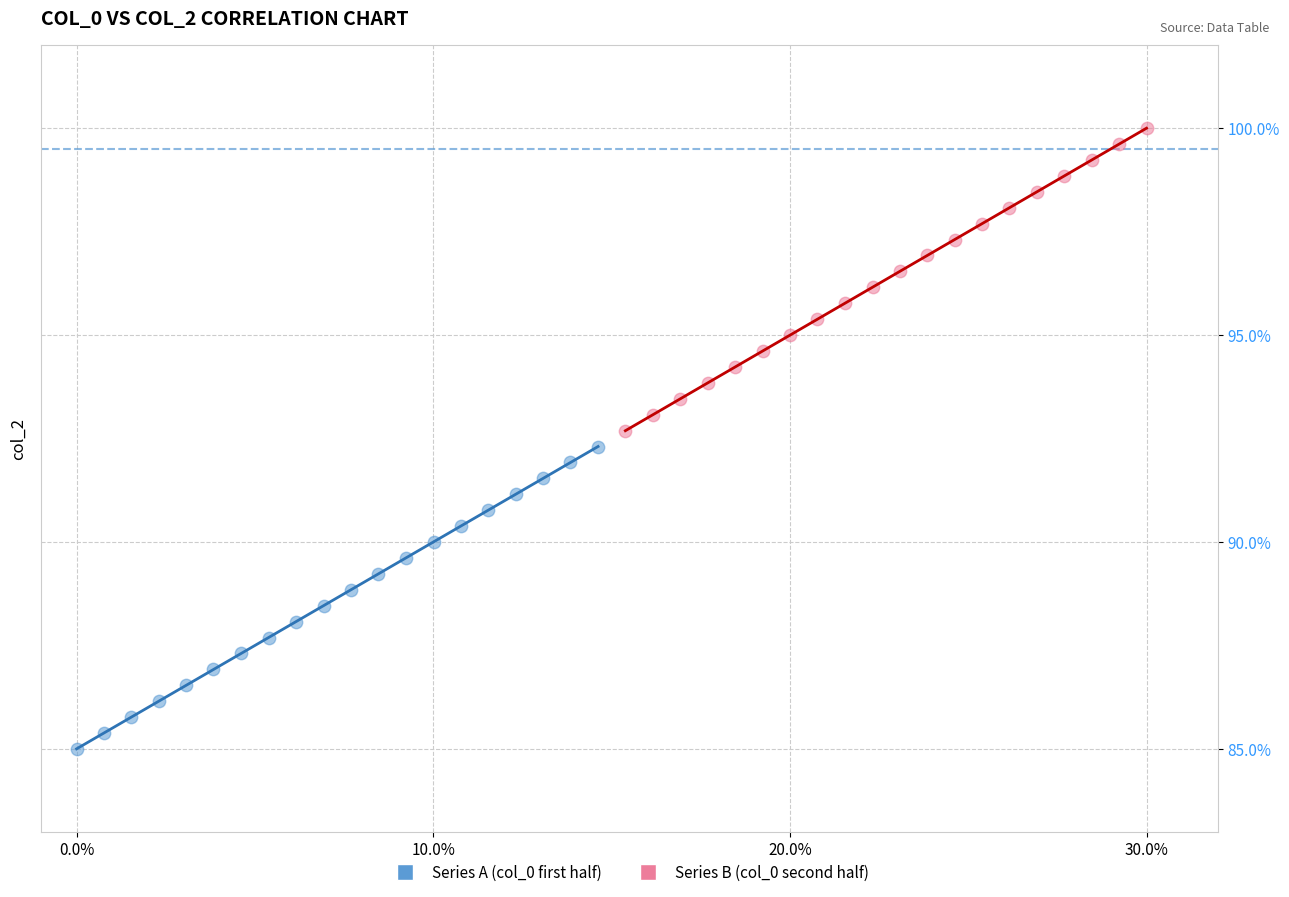

Which series contains the lowest Y value?

Series A (col_0 first half)